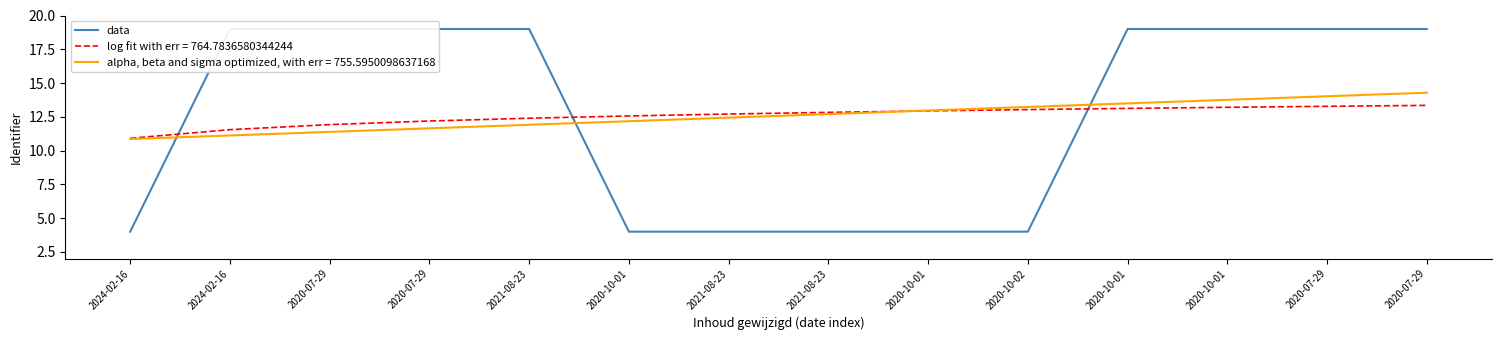

At which category does the chart reach its peak across all series?

2020-07-29